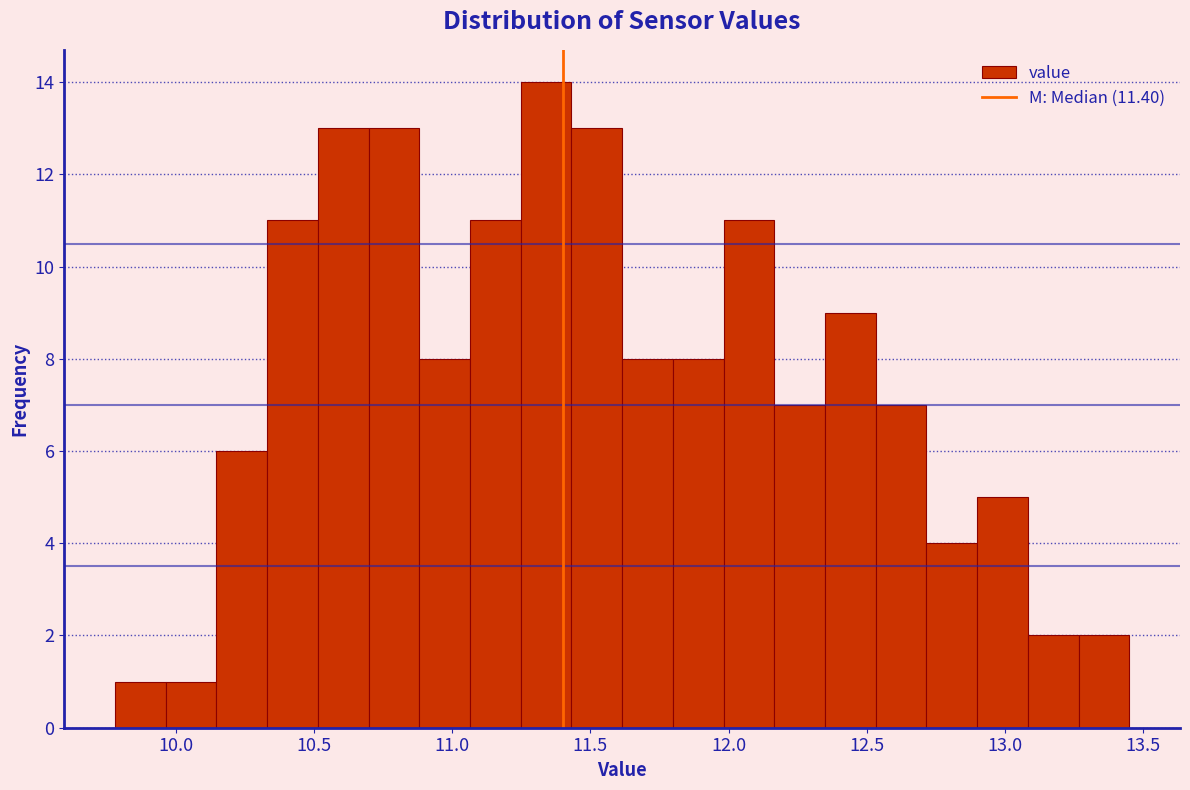

Around what value on the x-axis is the tallest bar? Give the approximate position of its centre, as read against the axis.

11.35